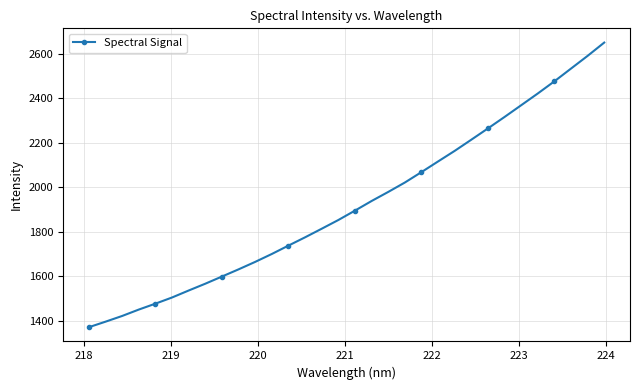

How many lines are shown in the chart?

1